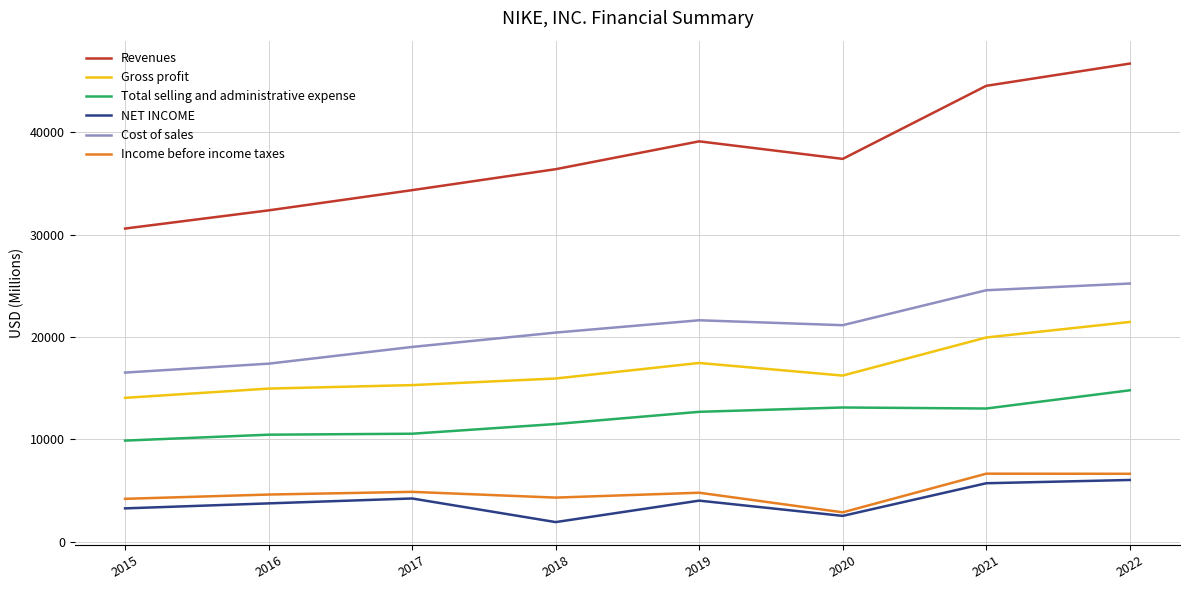

At which category is the sum across all series the highest?

2022